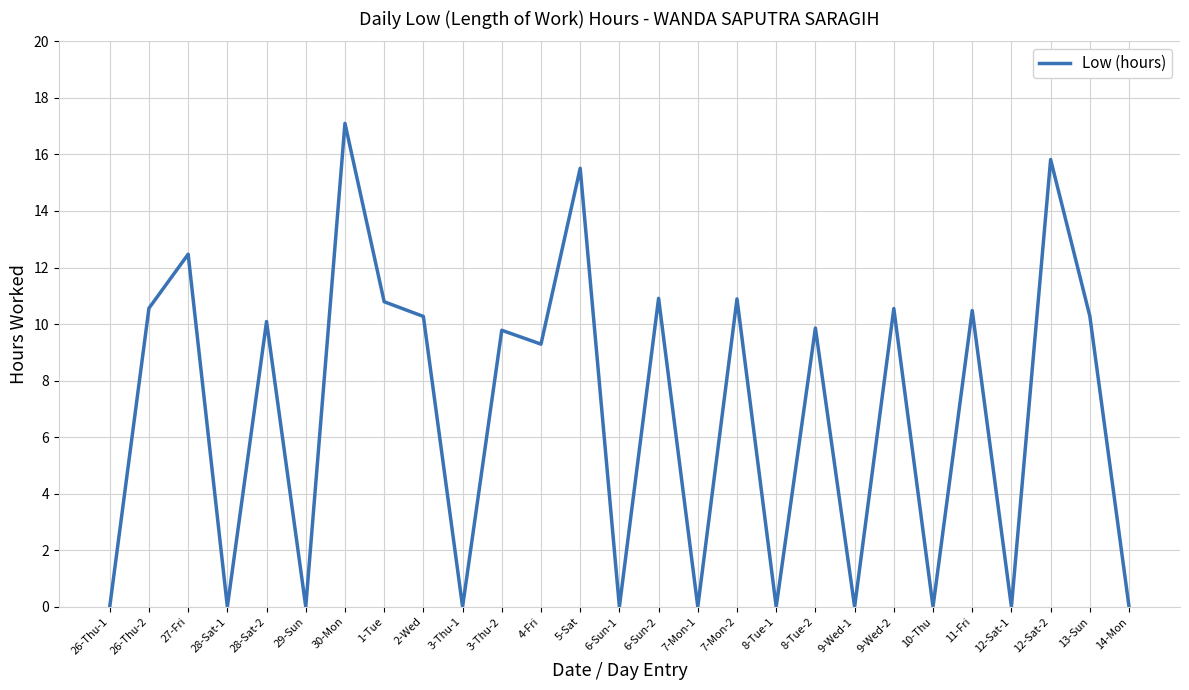

What is the difference between the values at 29-Sun and 5-Sat?

15.5